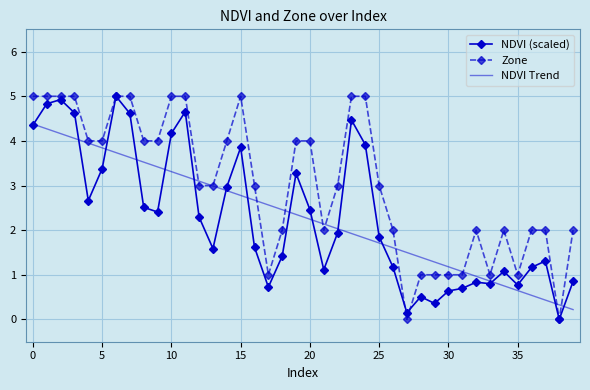

Which series has the largest total across all categories?

Zone